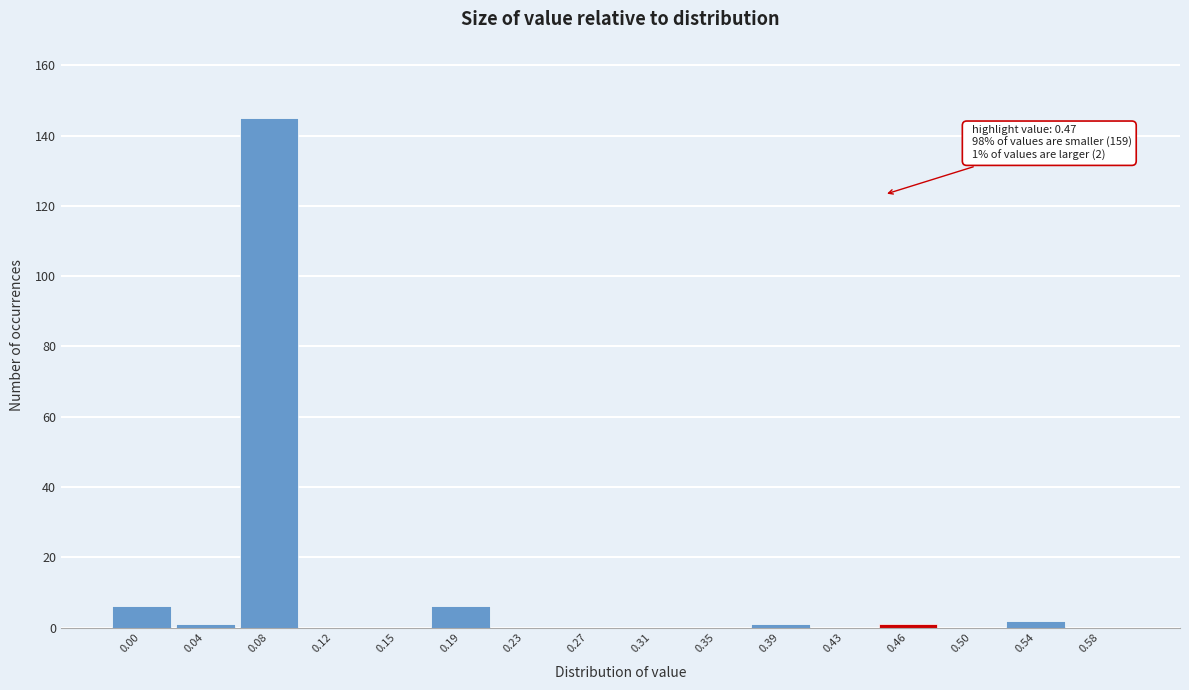

Reading right to left, transcribe all the data shown in this chart.

0.58=0	0.54=2	0.50=0	0.46=1	0.43=0	0.39=1	0.35=0	0.31=0	0.27=0	0.23=0	0.19=6	0.15=0	0.12=0	0.08=145	0.04=1	0.00=6